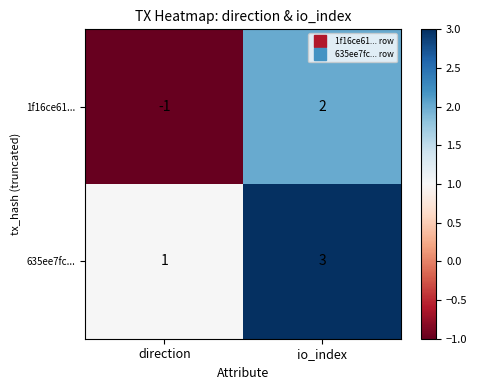

What is the maximum value shown in the chart?

3